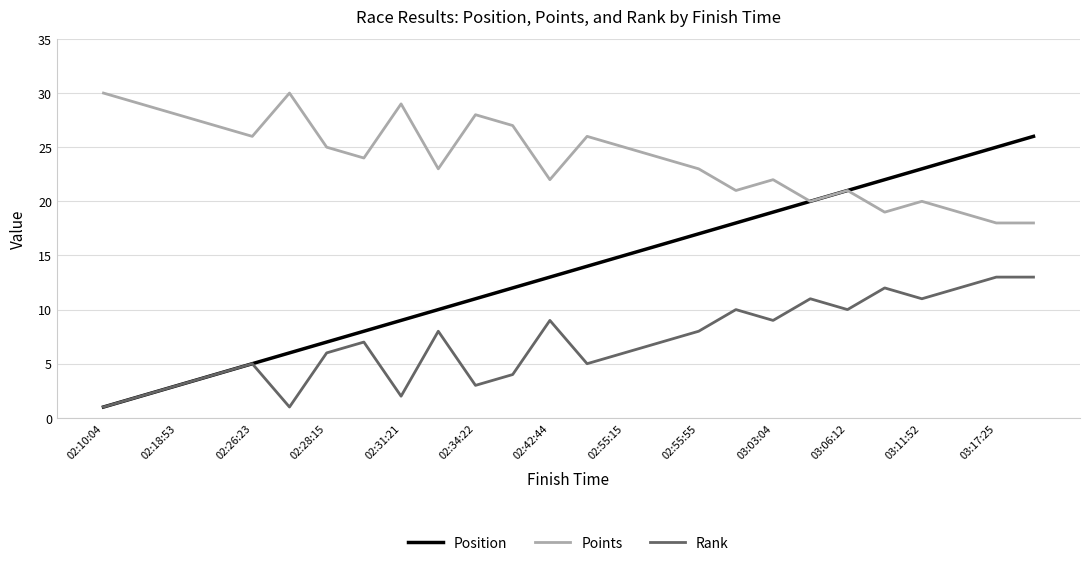

Which series has the largest range (max minus min)?

Position